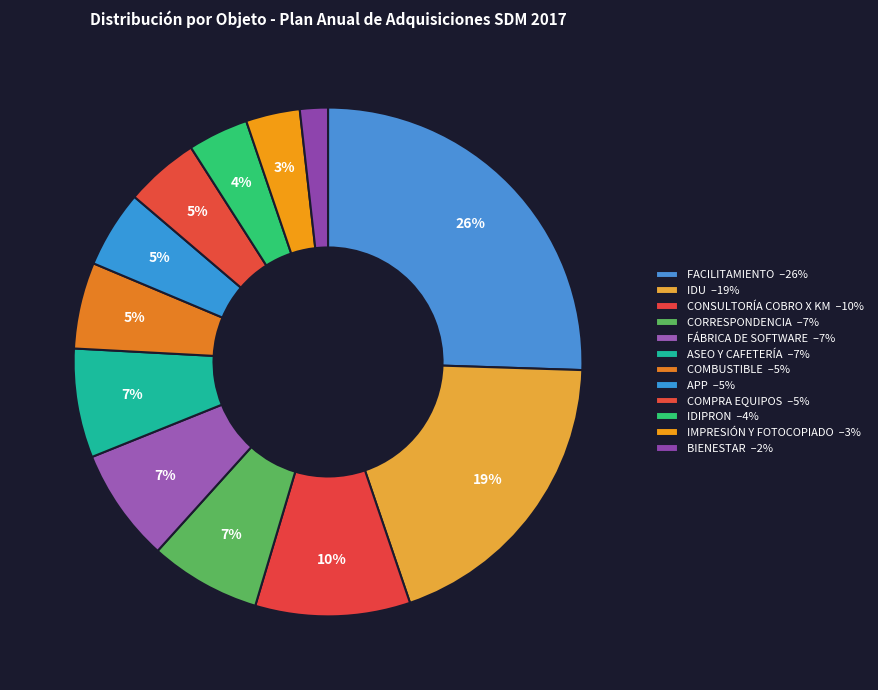

The COMBUSTIBLE slice represents 1% of the pie. True or false?

False